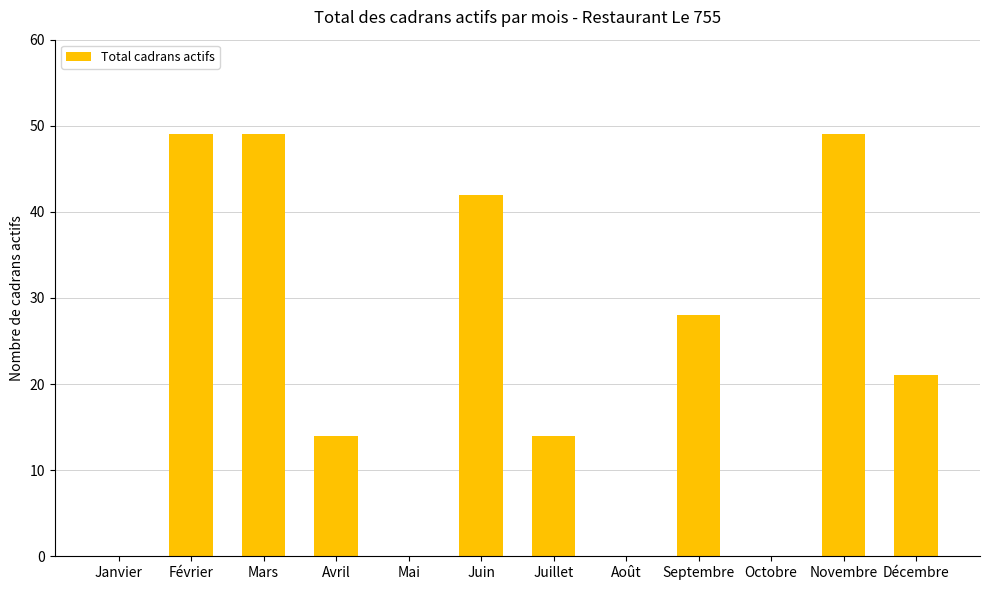

The value at Novembre is 64. True or false?

False